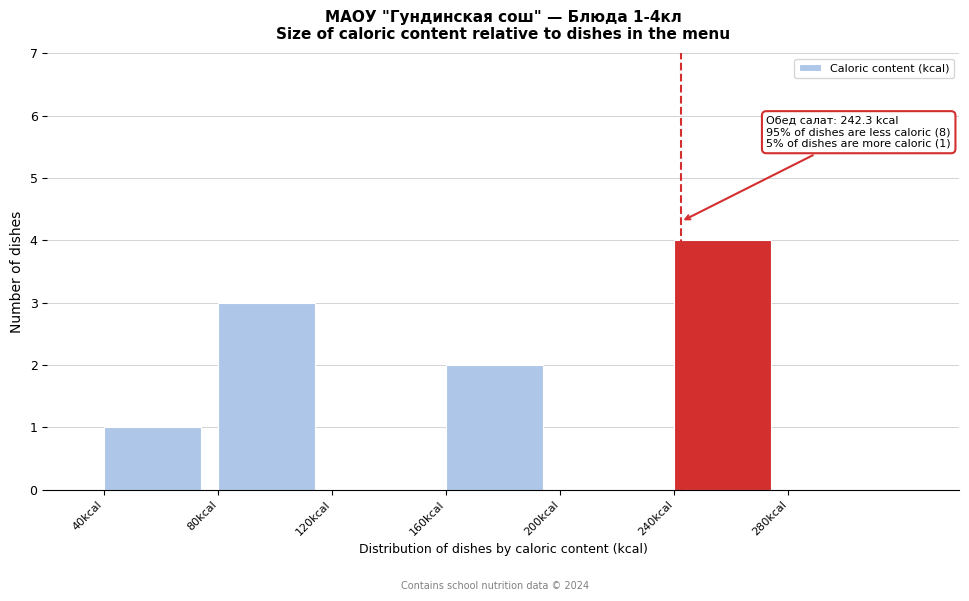

Which range on the x-axis has the tallest bar?

240 to 280